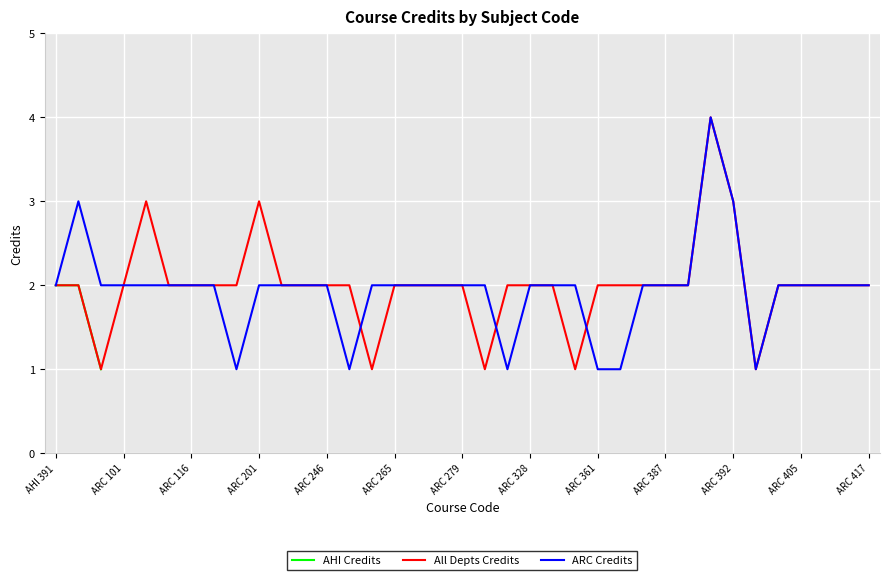

How many data points in All Depts Credits are less than 2?

5